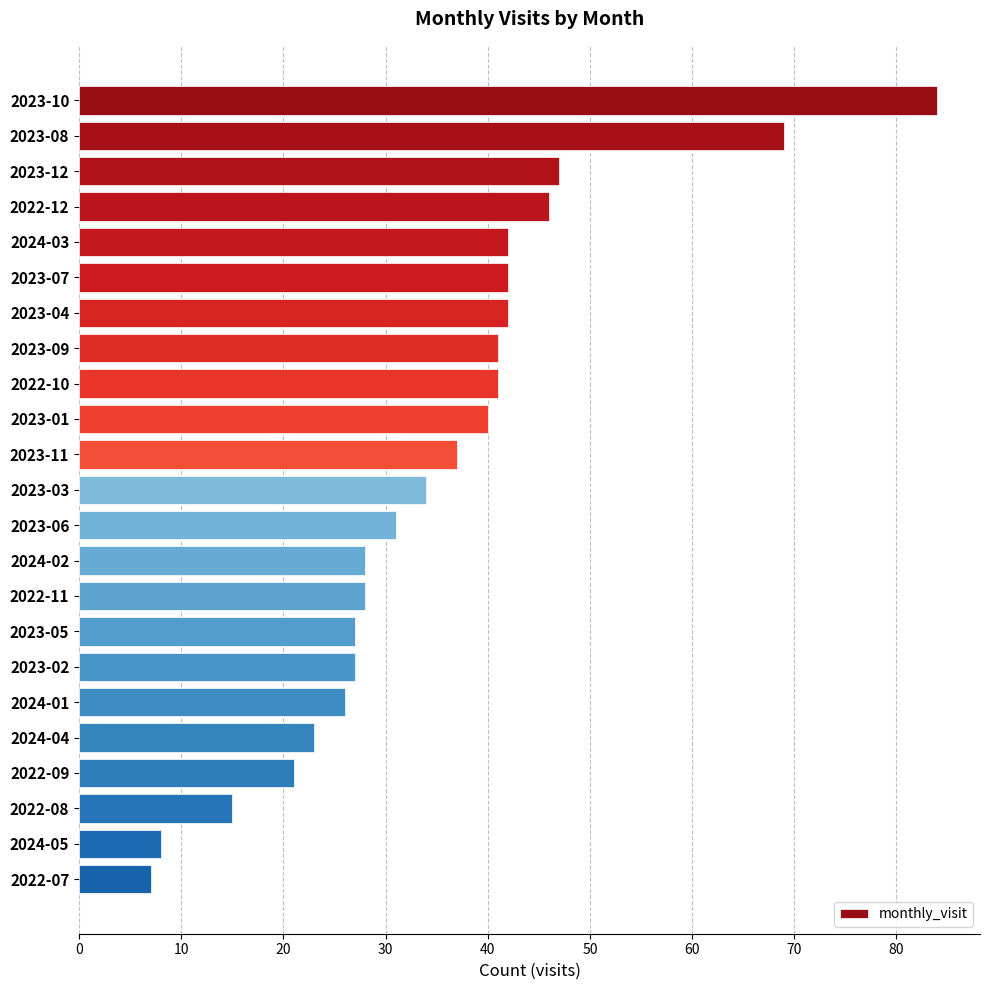

What is the label of the 10th bar from the bottom?

2024-02